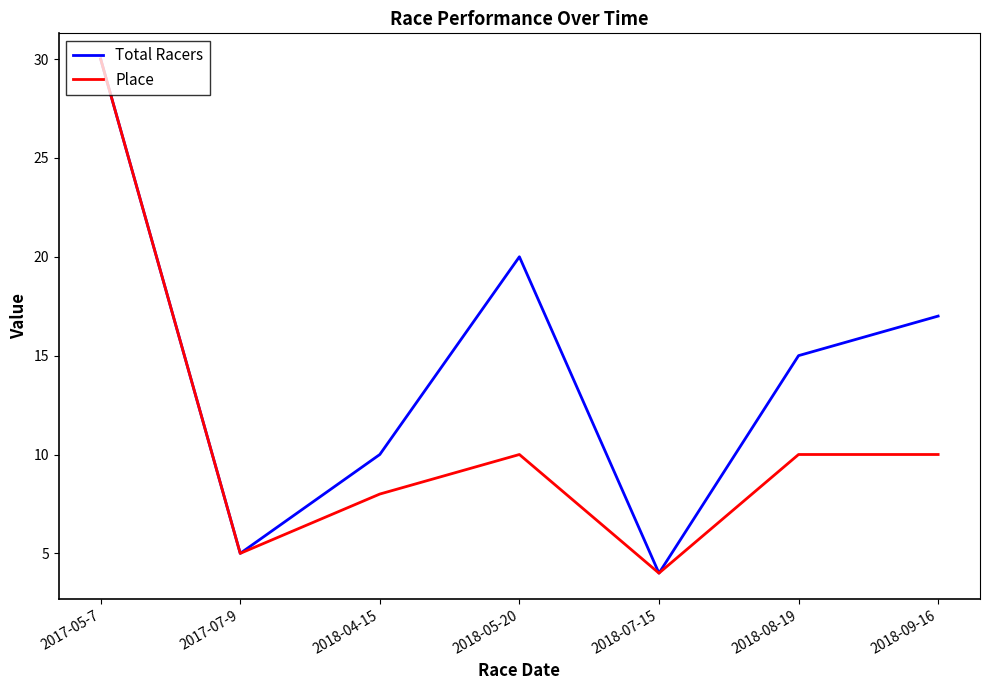

Does the chart have visible grid lines?

No